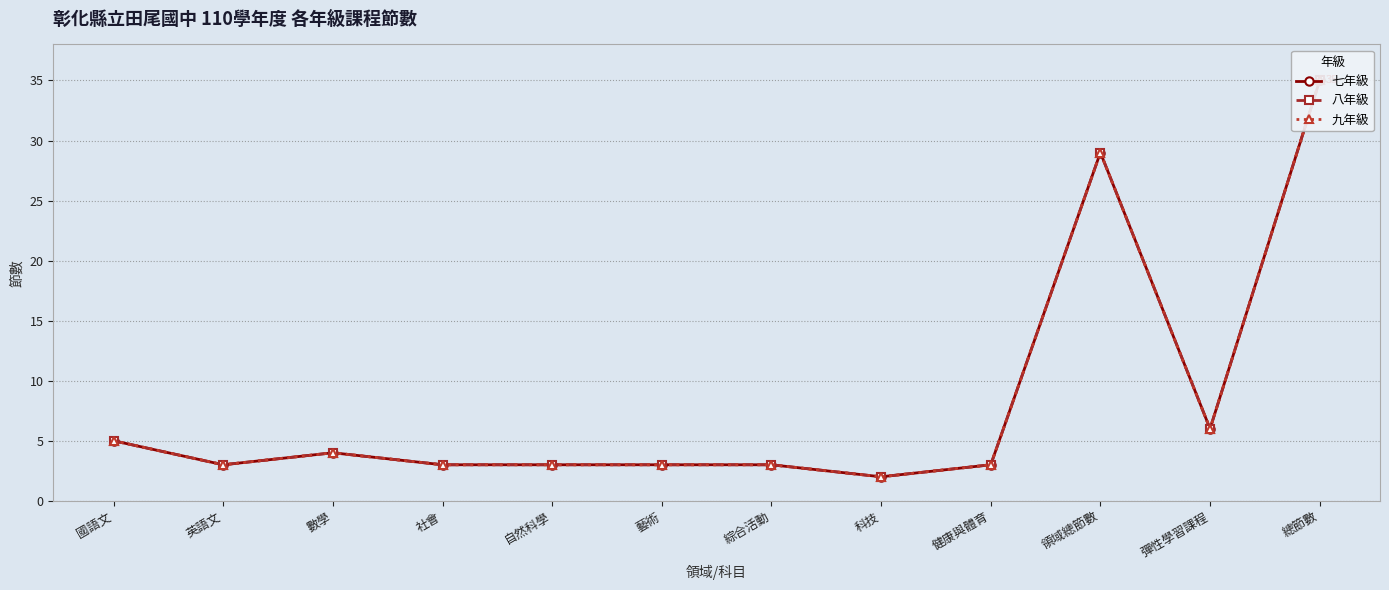

What are all the series names shown in the legend?

七年級, 八年級, 九年級